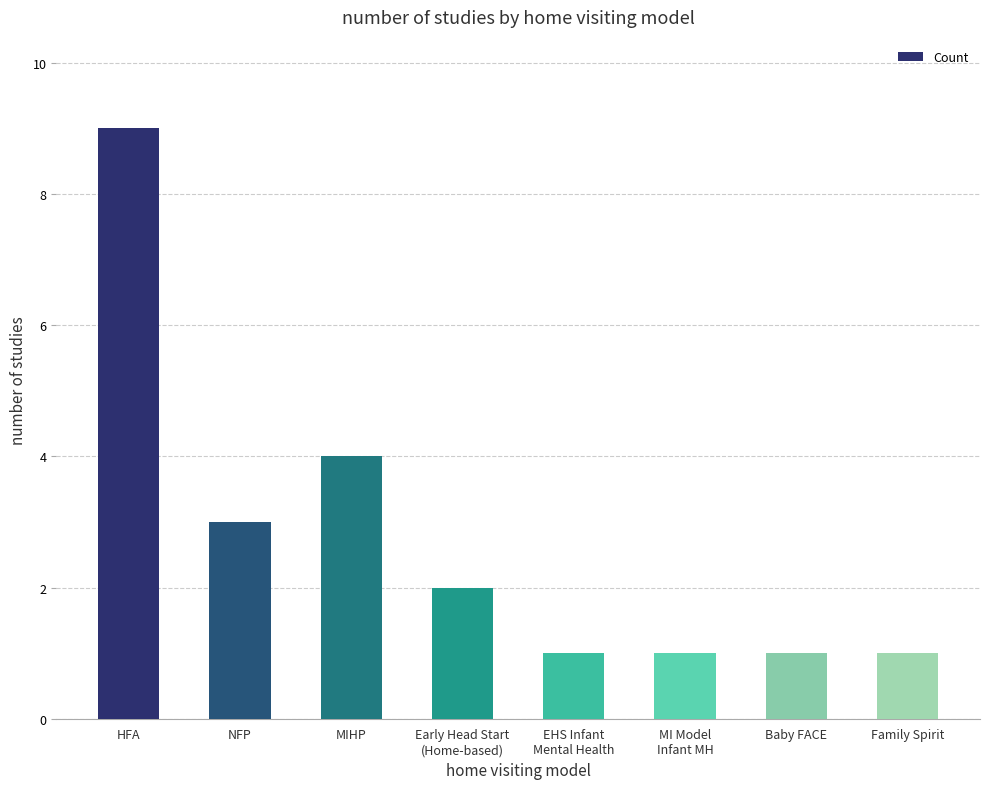

What is the label of the 3rd bar from the left?

MIHP